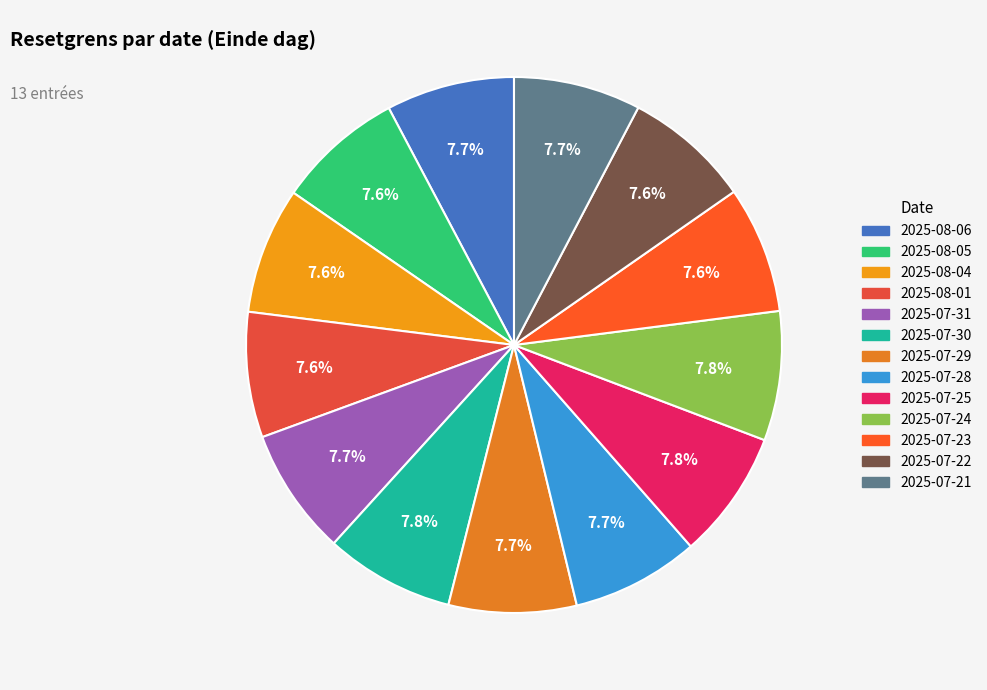

Which slice is the largest?

2025-07-24